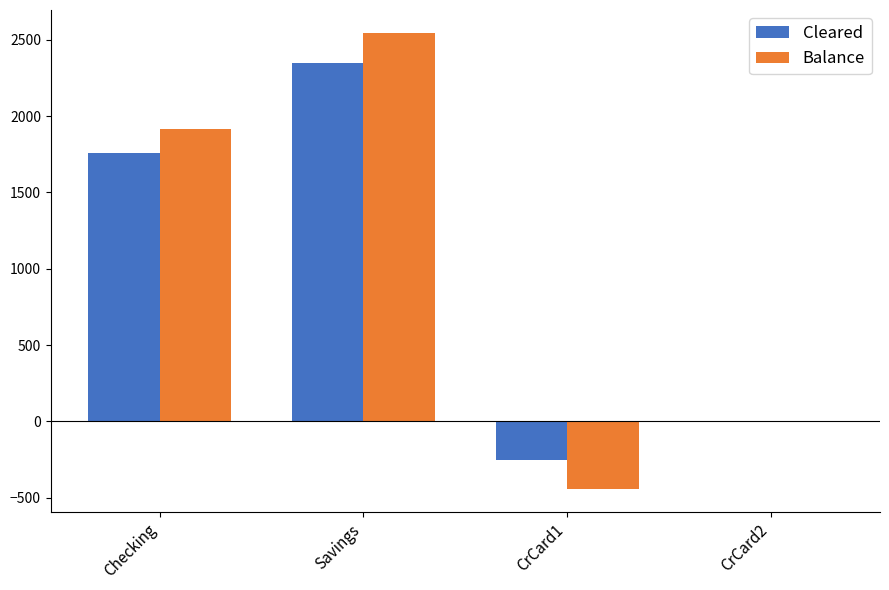

What are all the series names shown in the legend?

Cleared, Balance